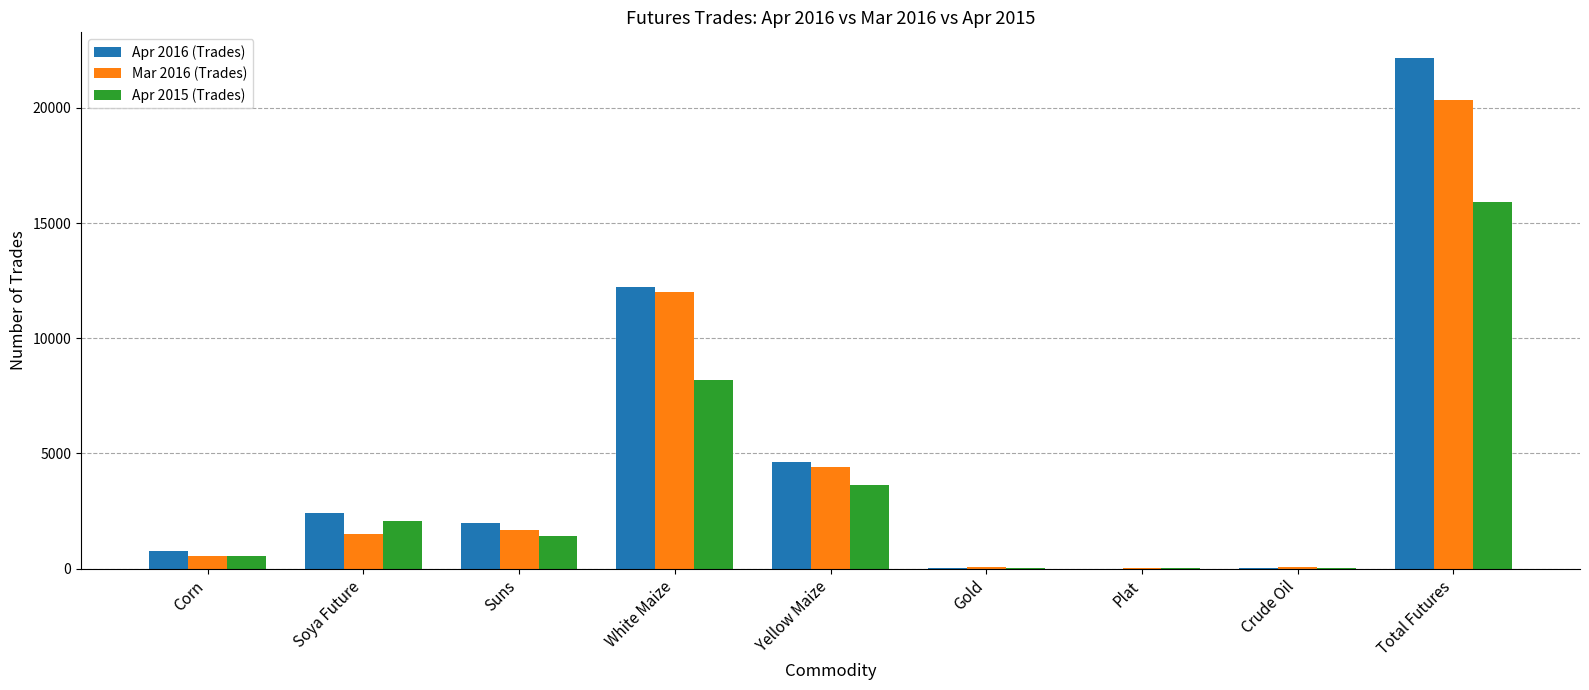

What is the maximum value shown in the chart?

22168